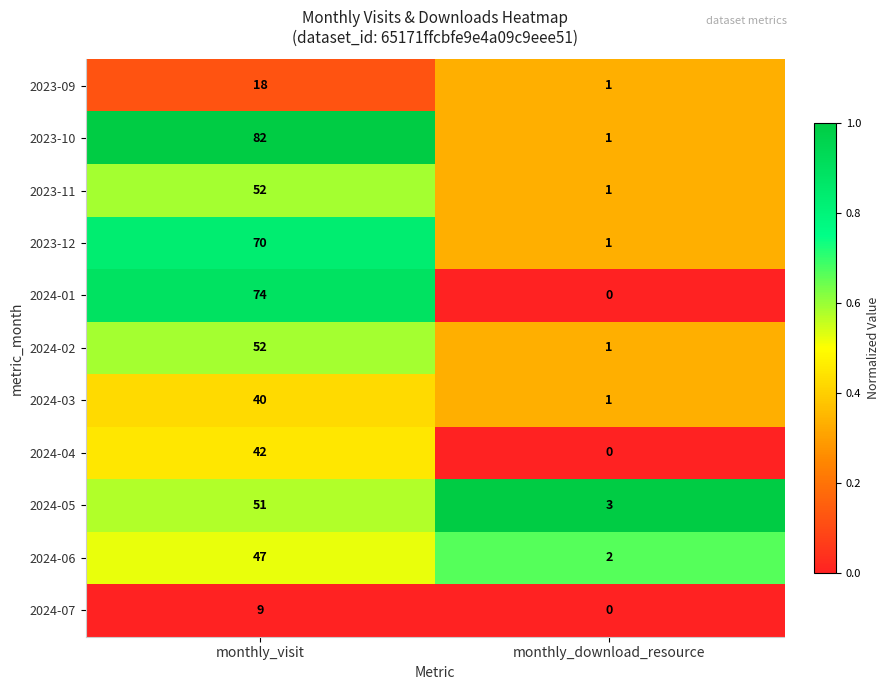

What is the difference between the 2024-06 values at monthly_download_resource and monthly_visit?

45